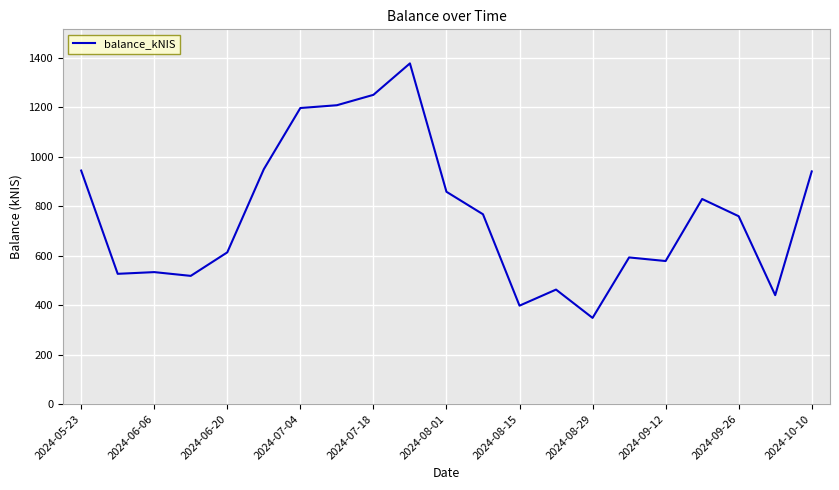

What is the difference between the maximum and minimum values?

1029.6